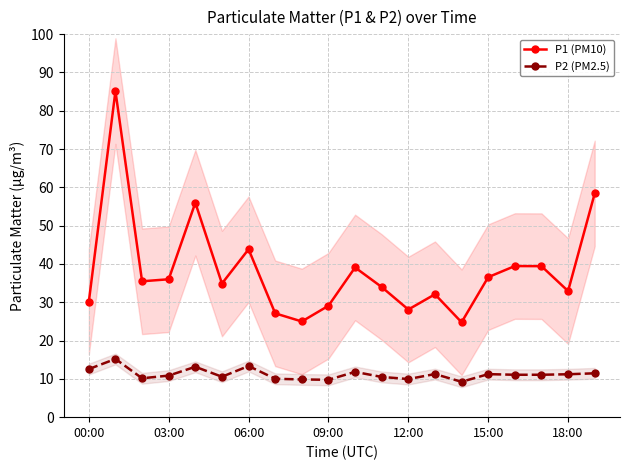

Reading right to left, extract all data points from this chart.

P1 (PM10): 58.4	32.9	39.4	39.5	36.5	24.8	32.1	28.1	34.0	39.1	29.1	25.0	27.1	43.8	34.9	56.0	36.0	35.5	85.1	30.1
P2 (PM2.5): 11.4	11.2	11.1	11.1	11.2	9.2	11.2	9.9	10.5	11.8	9.8	9.8	10.0	13.3	10.6	13.2	10.8	10.2	15.2	12.6